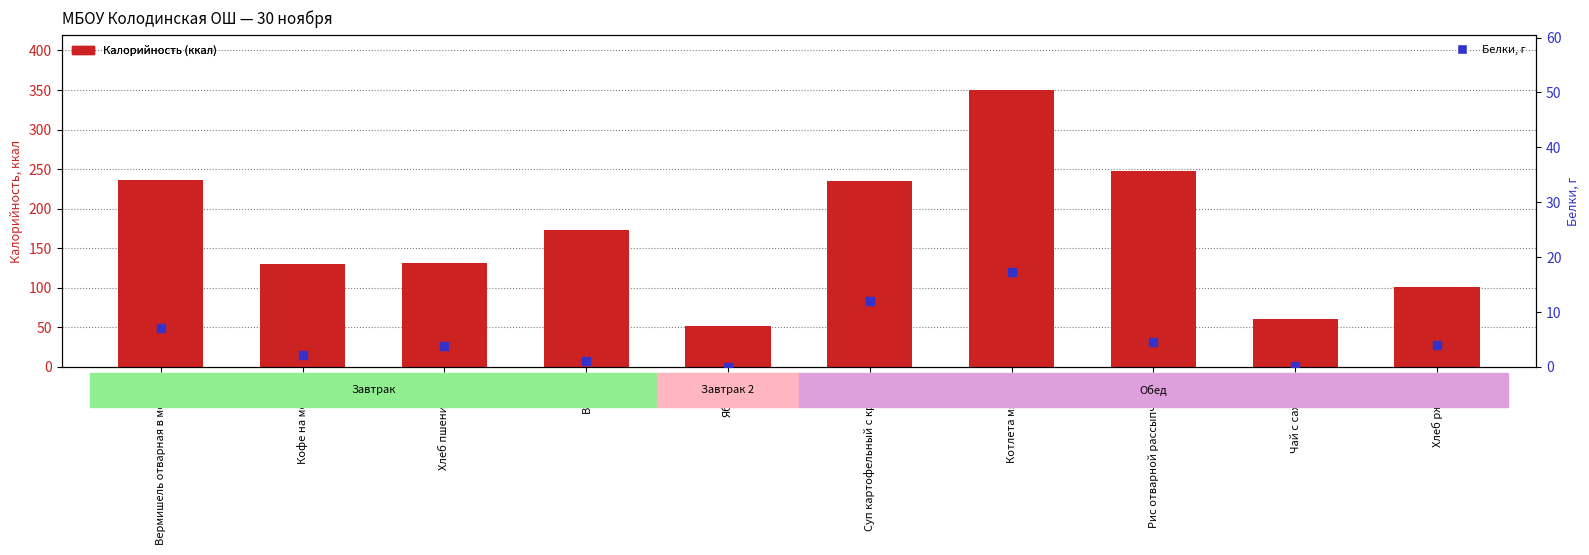

At which category is the sum across all series the highest?

Котлета мясная